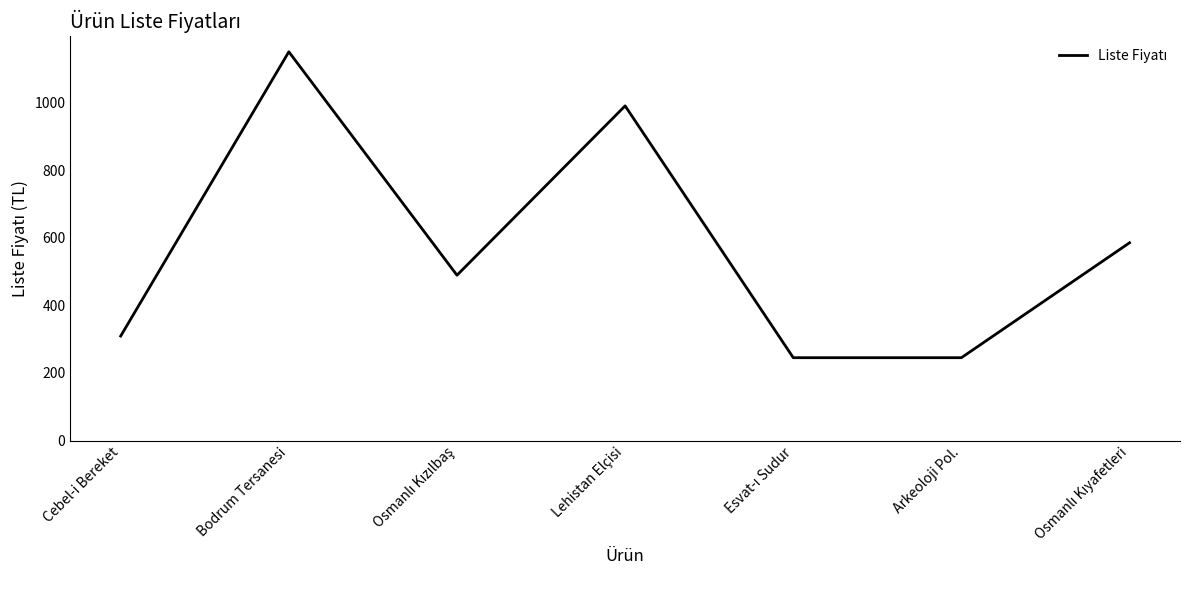

Where is the first local maximum?

Bodrum Tersanesi